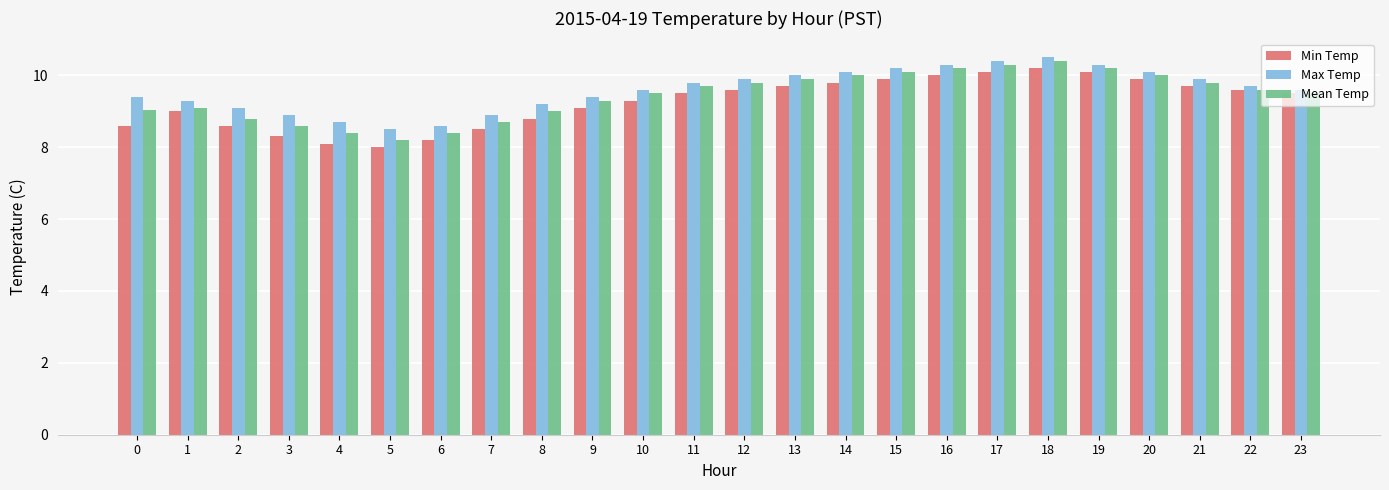

The Min Temp series shows 15.4 at 21. True or false?

False